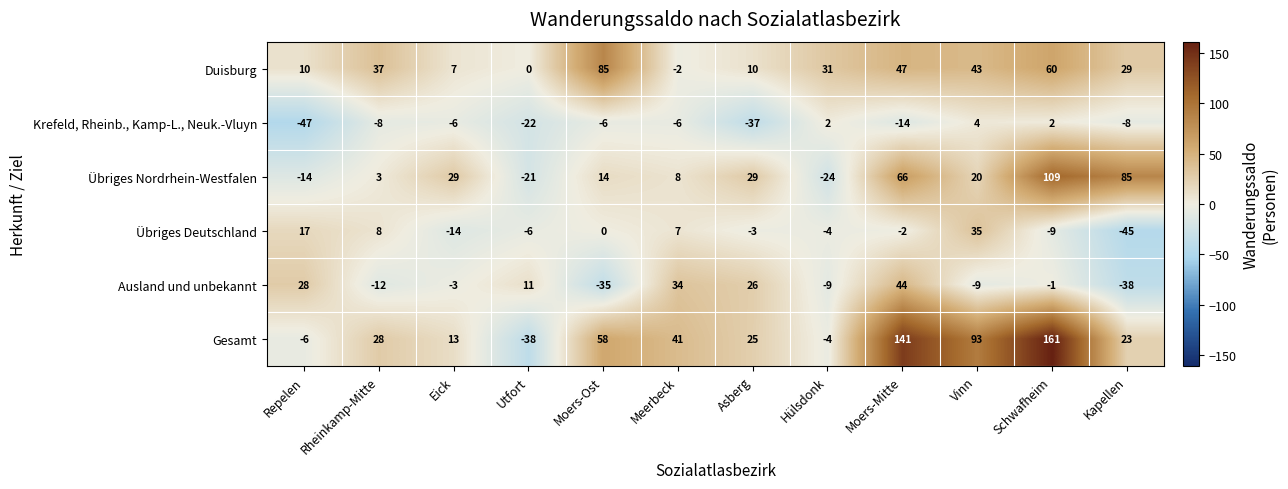

True or false: Ausland und unbekannt has a value of 40 at Asberg.

False